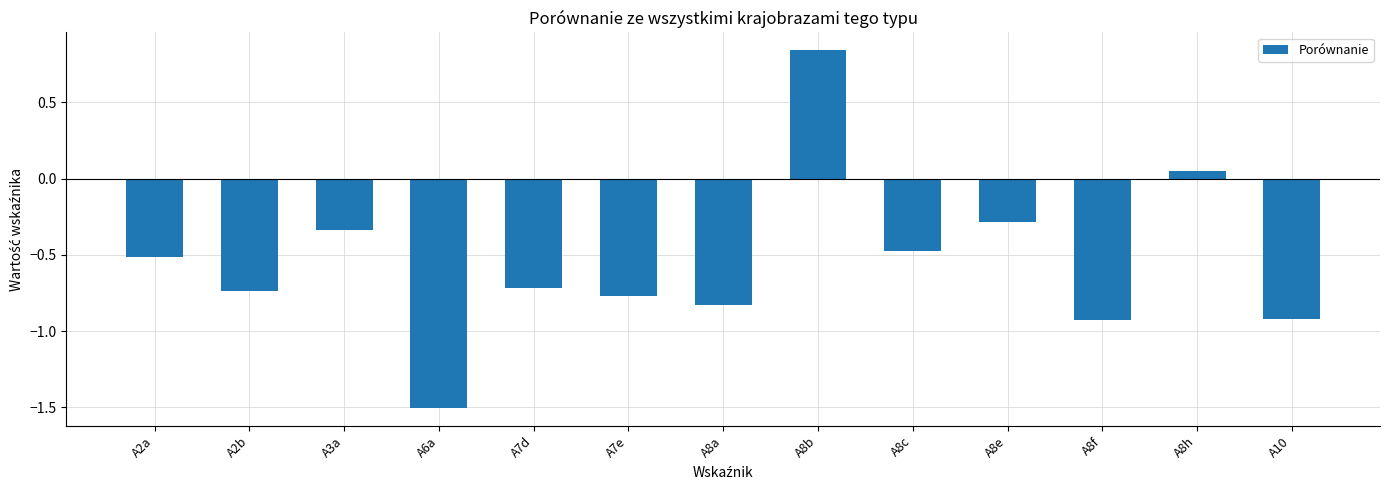

How many categories are shown in the chart?

13